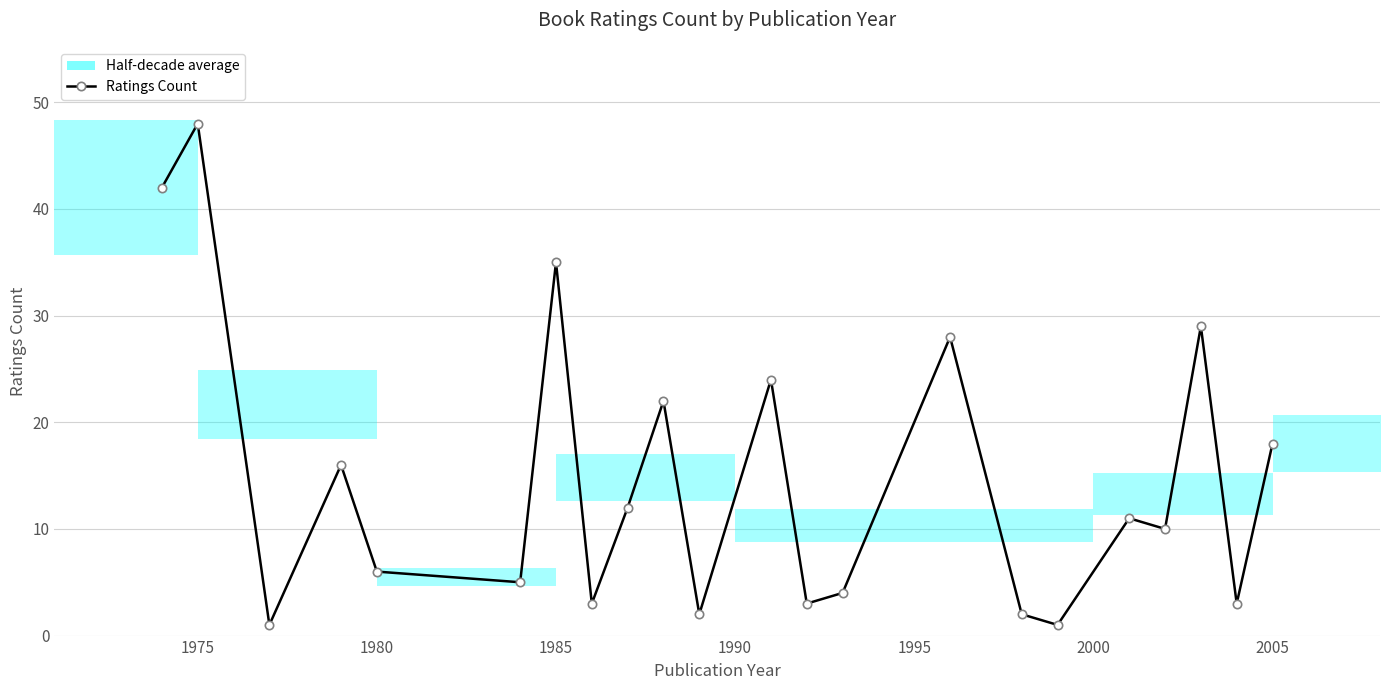

How many values in the Ratings Count series are below 11?

11